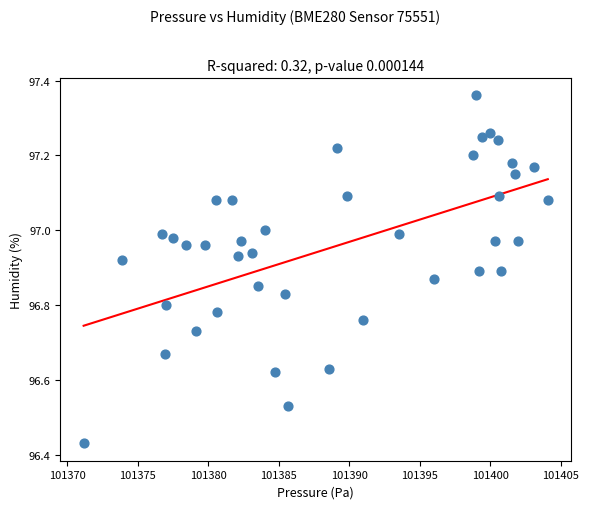

What is the range of X values (max minus min)?

32.9